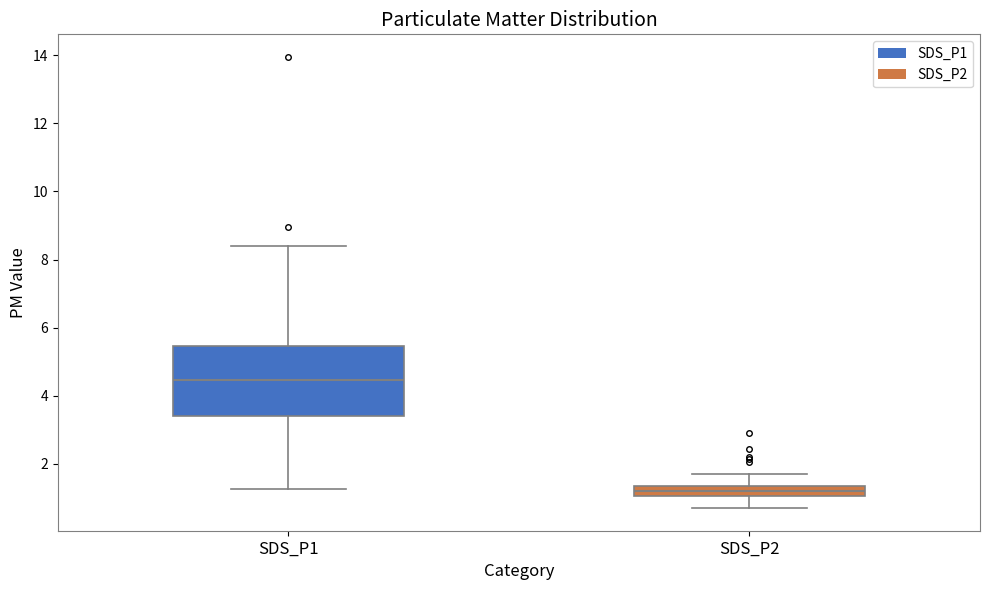

Reading left to right, read every box against the y-axis: the position of its median line, the range the box covers, and the ends of its whiskers. The values are not printed on the chart, so give them approximately, as read against the axis.

SDS_P1: median 4.4, box 3.4 to 5.4, whiskers 1.2 to 8.4
SDS_P2: median 1.2, box 1.0 to 1.4, whiskers 0.8 to 1.8